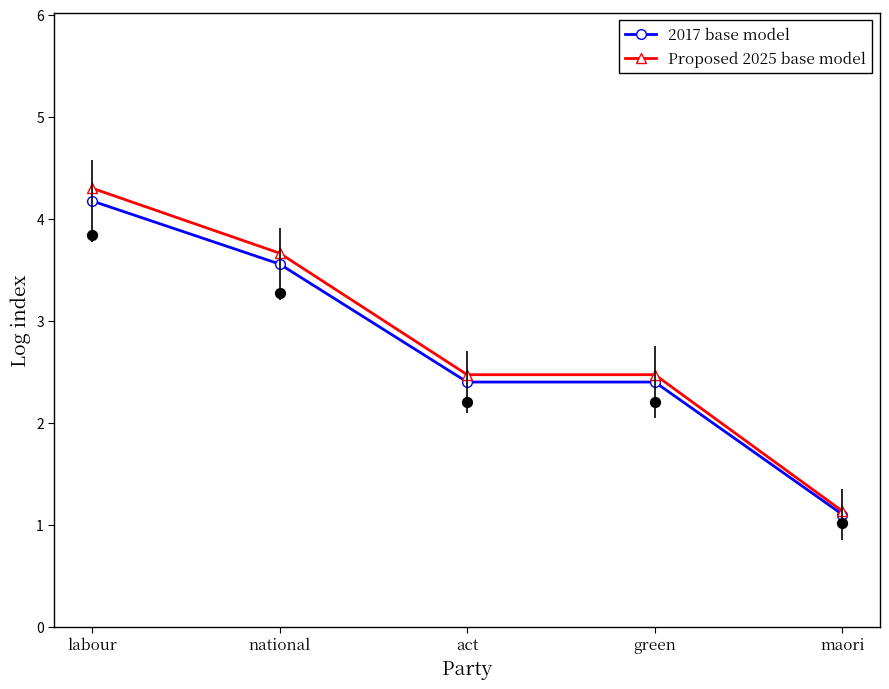

Which series reaches the minimum Y coordinate?

2017 base model